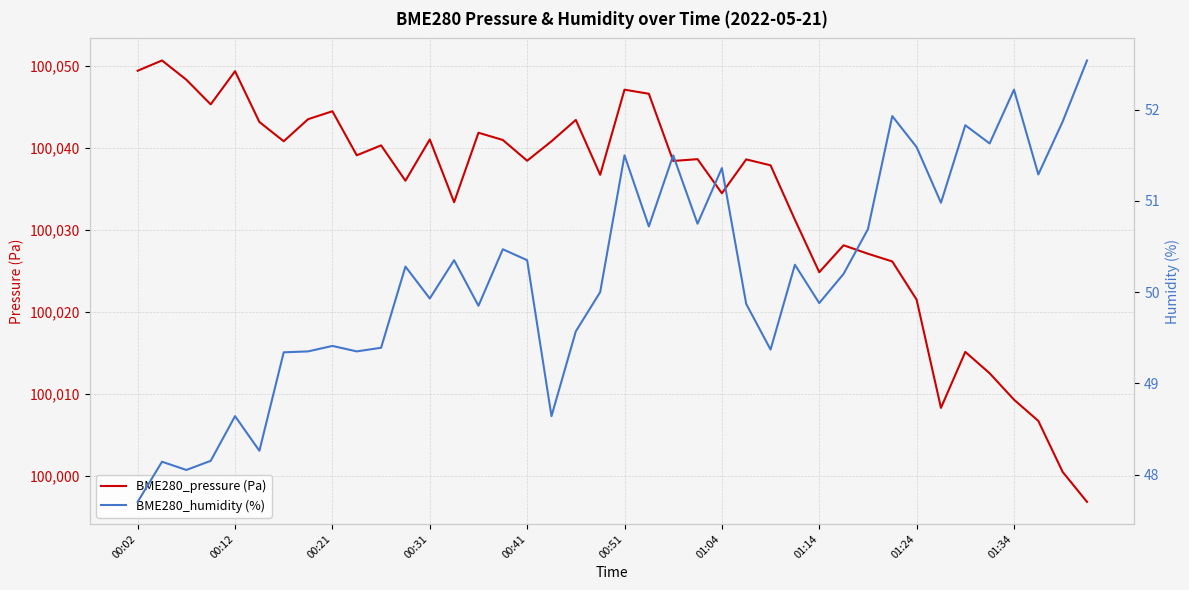

In BME280_pressure (Pa), how many points are higher than both neighbors (excluding endpoints)?

12